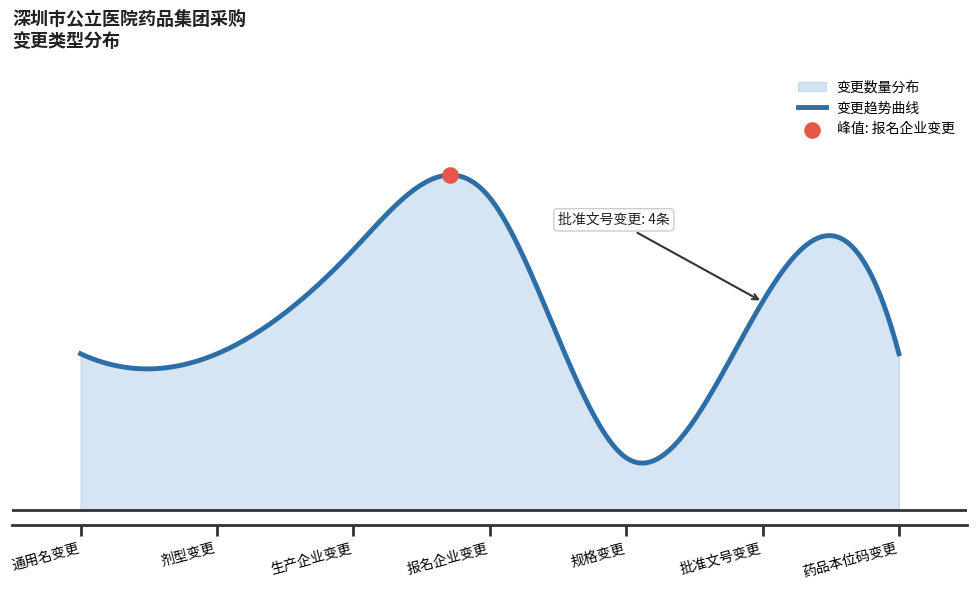

Between 4 and 5, which is larger?

5